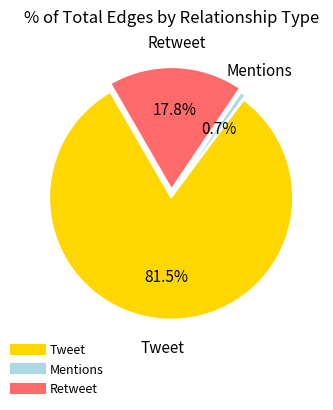

How many segments does this pie chart have?

3